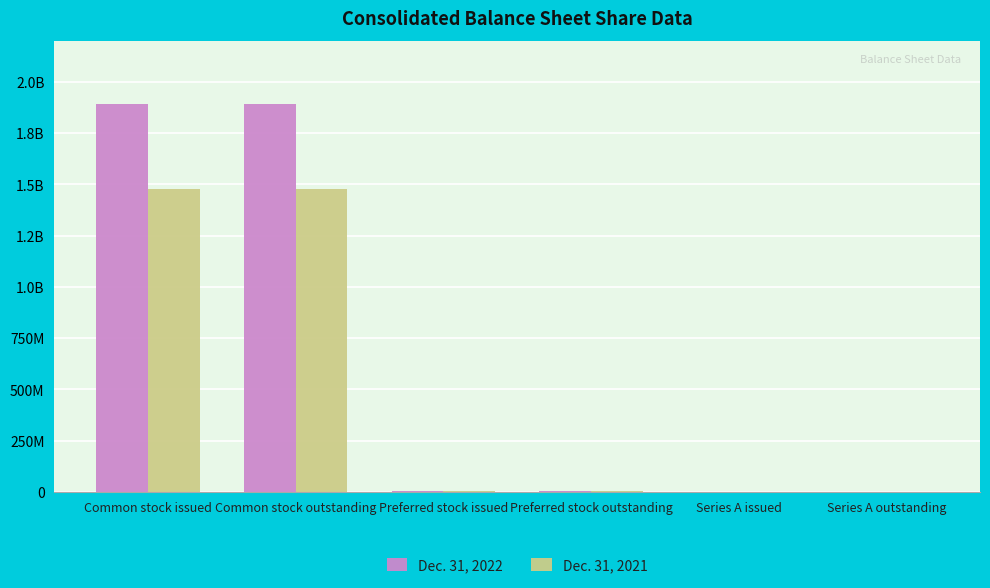

Rank the series by their maximum value, from highest to lowest.

Dec. 31, 2022, Dec. 31, 2021